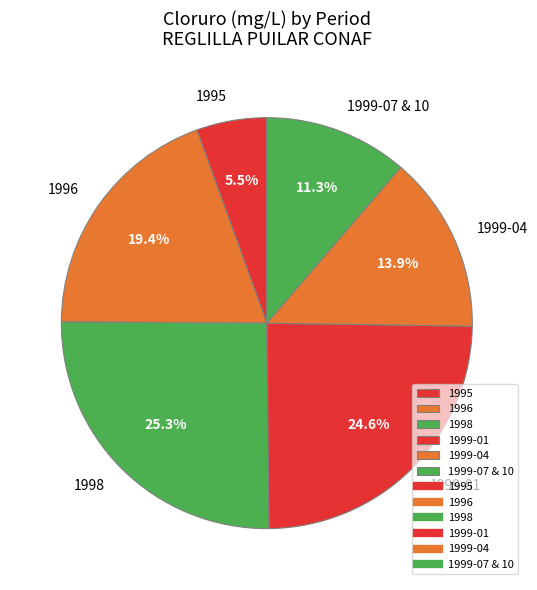

Does any single category account for the majority?

No